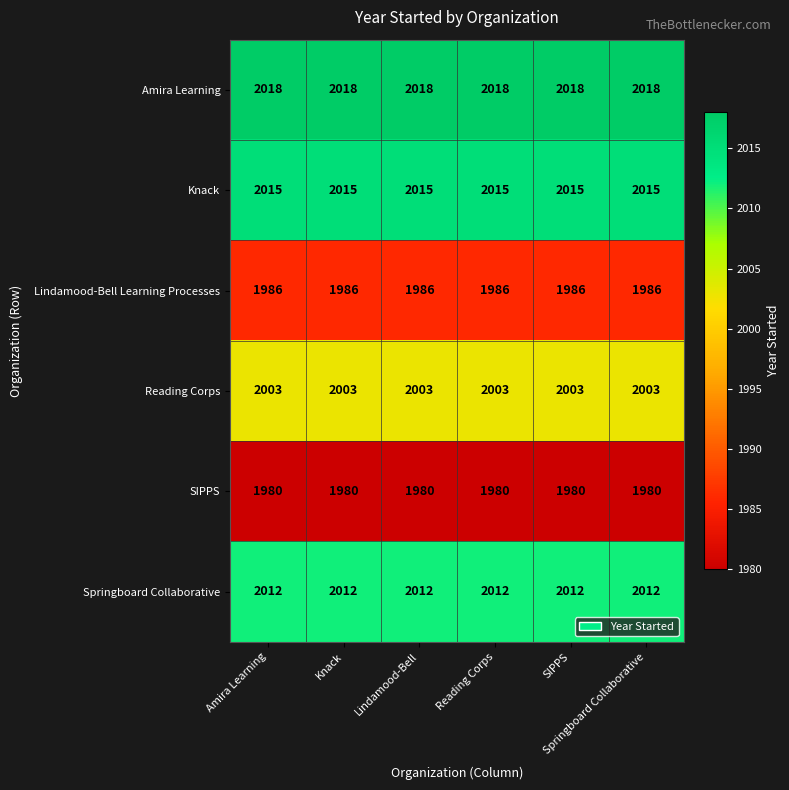

What is the minimum value shown in the chart?

1980